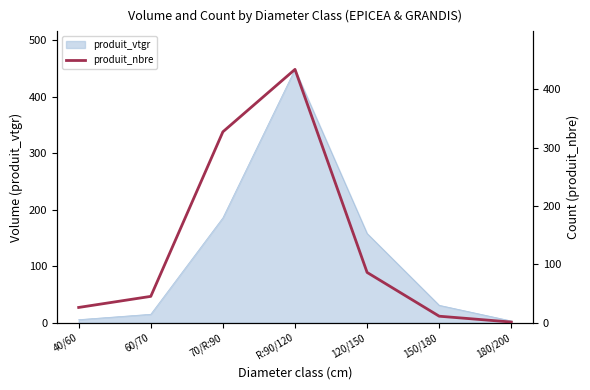

What is the sum of all values?

930